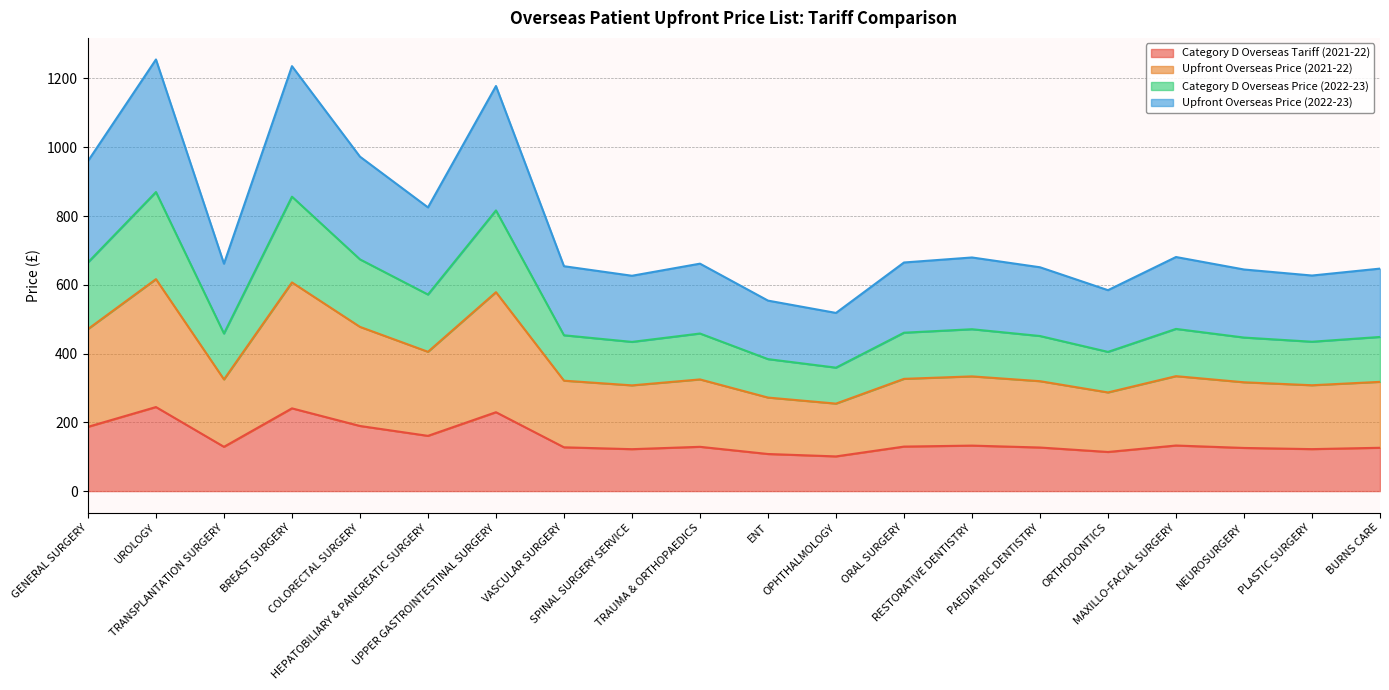

At which category does Category D Overseas Tariff (2021-22) reach its first local peak?

UROLOGY